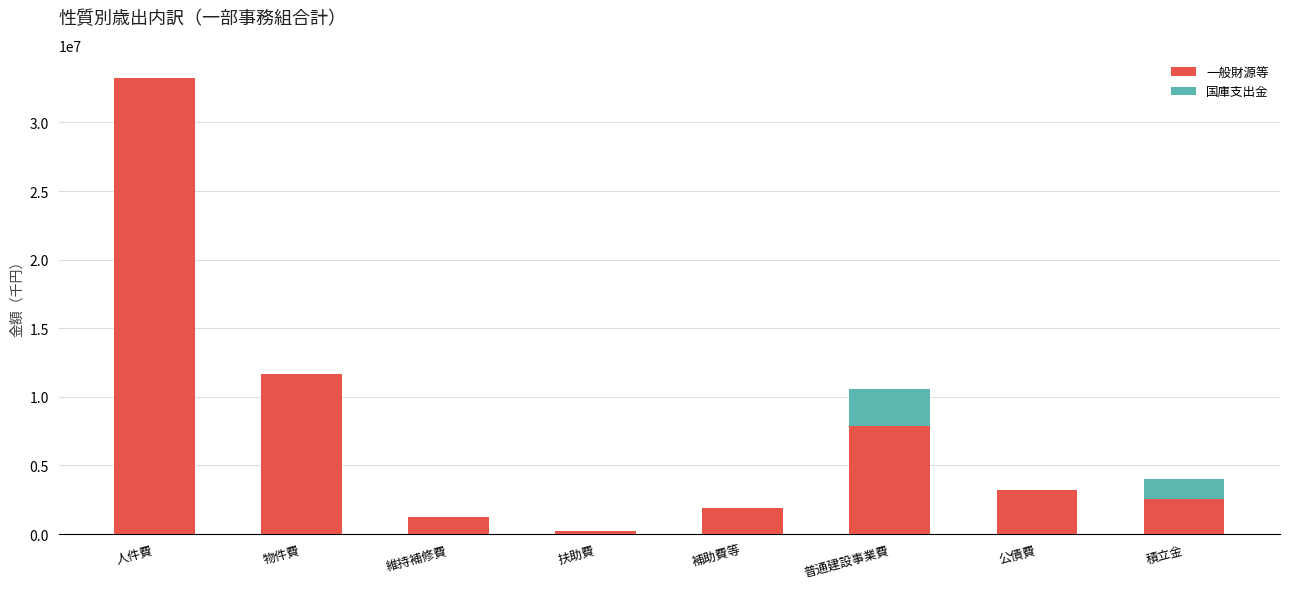

What is the total value across all series at 積立金?

4014602